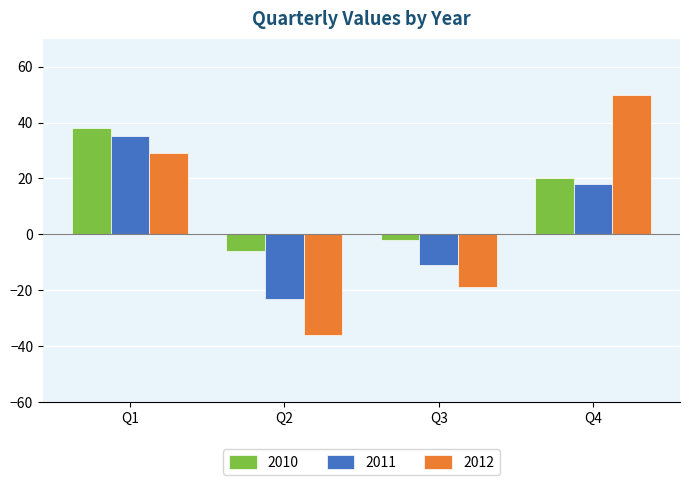

What is the minimum value shown in the chart?

-36